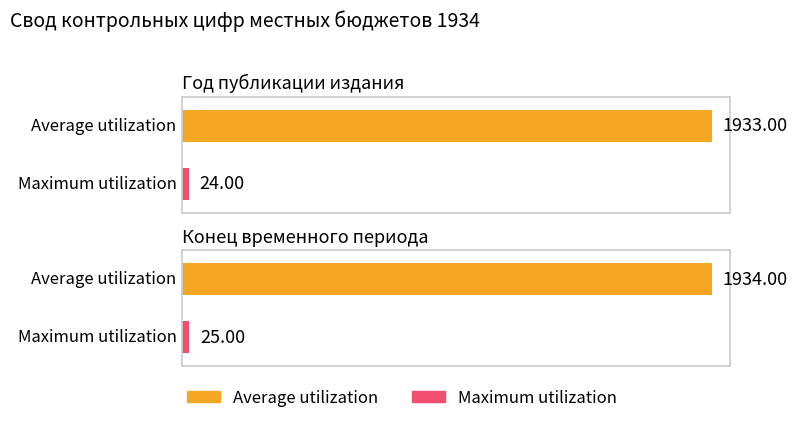

How many data points does each series have?

2